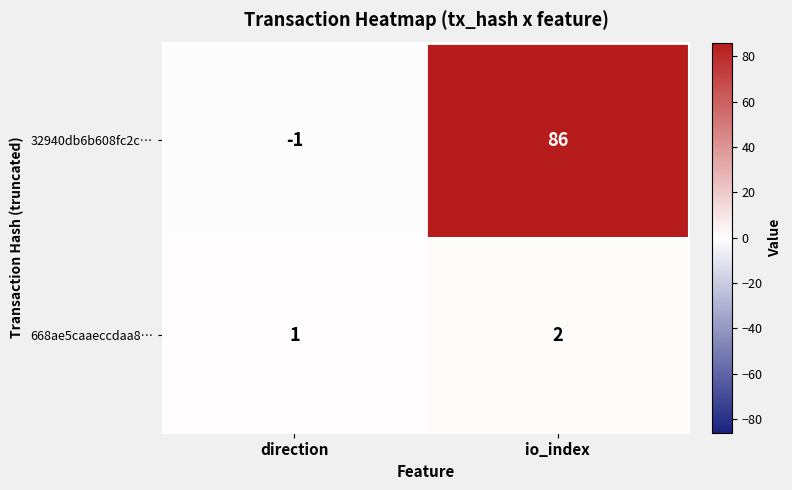

List the labels in order of 32940db6b608fc2c… value, smallest first.

direction, io_index